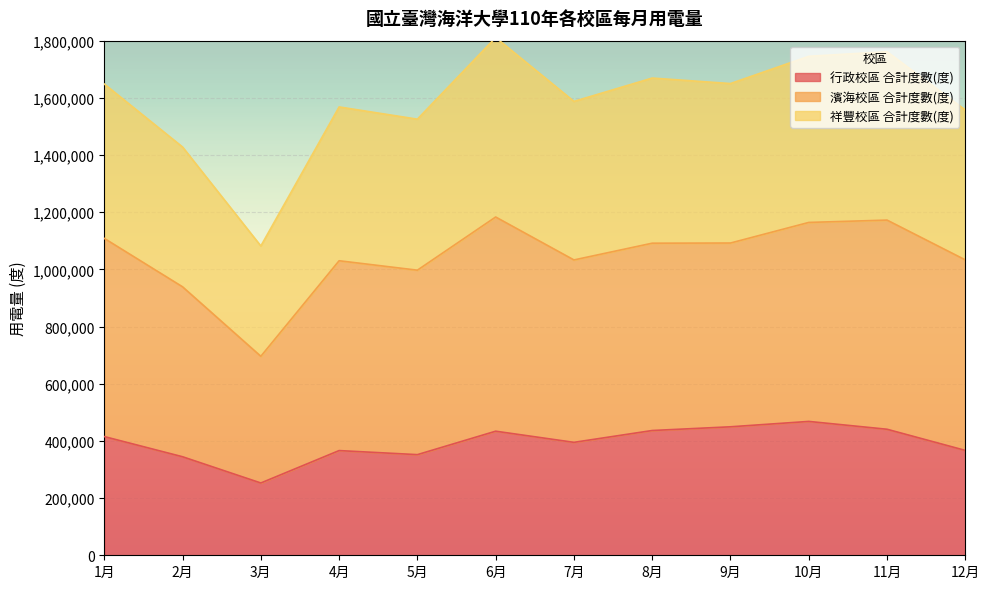

At which label does 行政校區 合計度數(度) reach its minimum?

3月